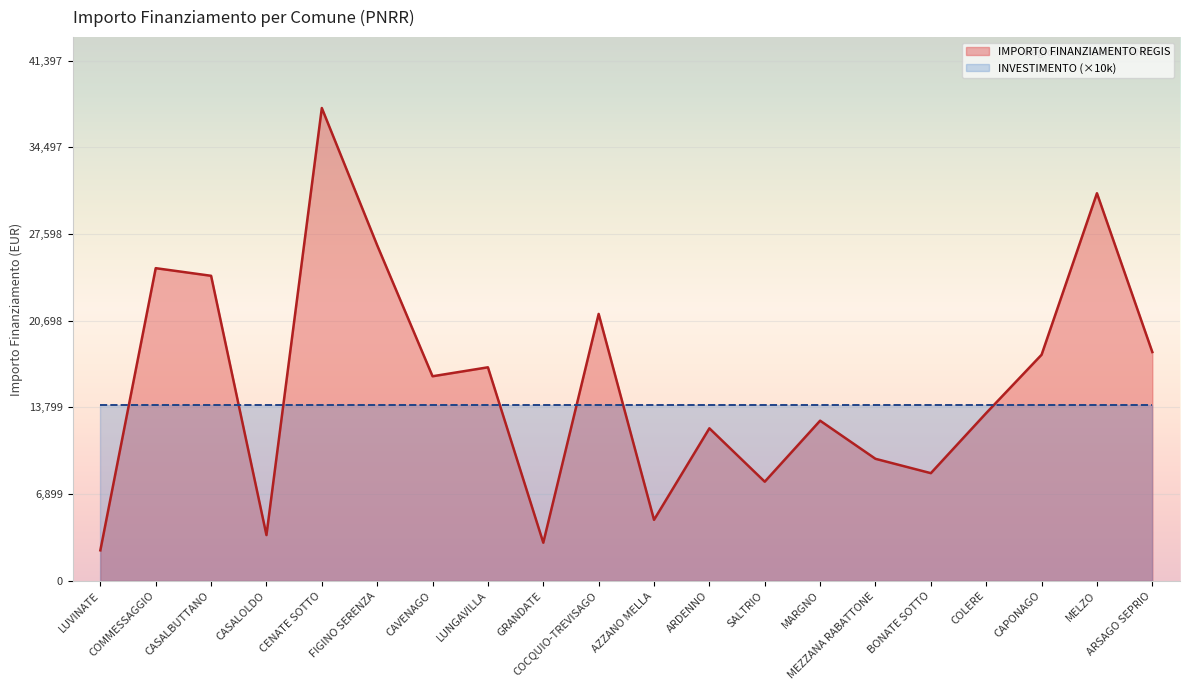

Which has a higher value, SALTRIO or MEZZANA RABATTONE?

MEZZANA RABATTONE